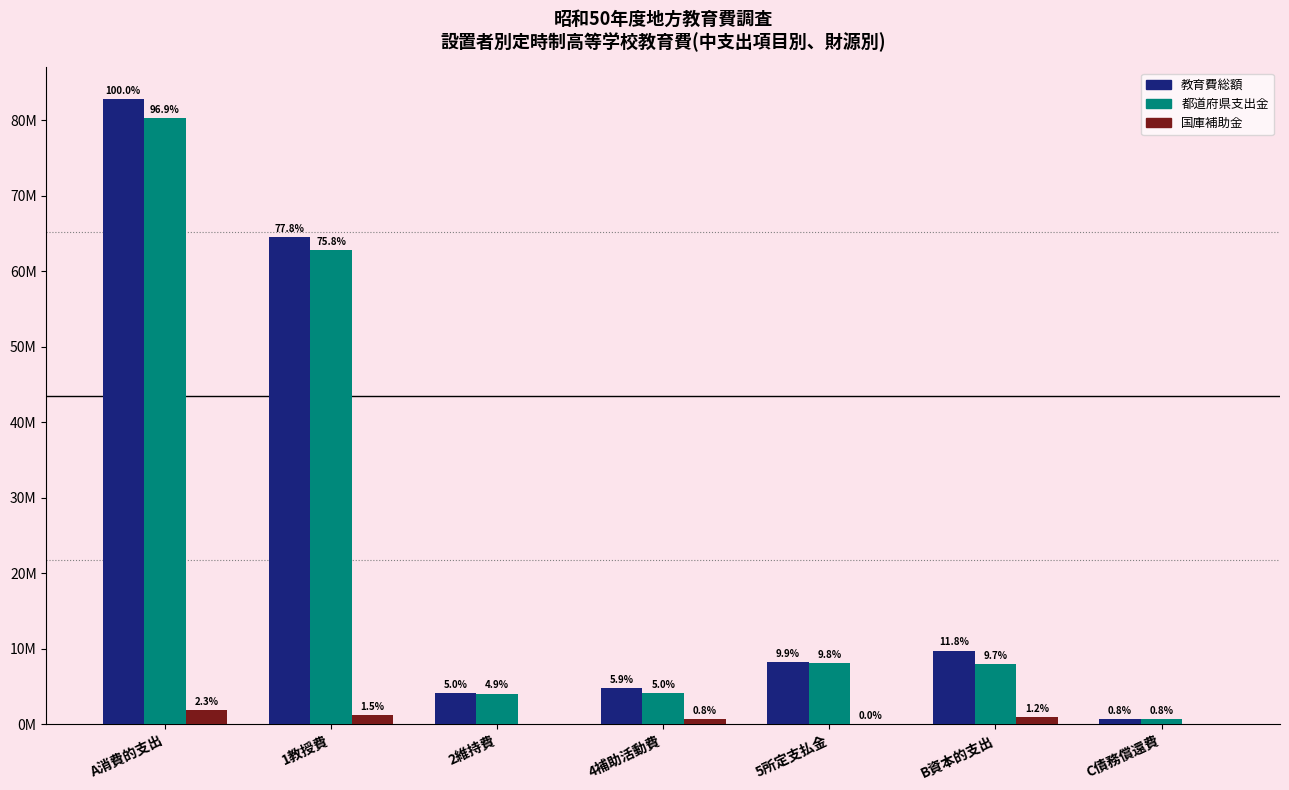

What is the average value of the 国庫補助金 series?

698883